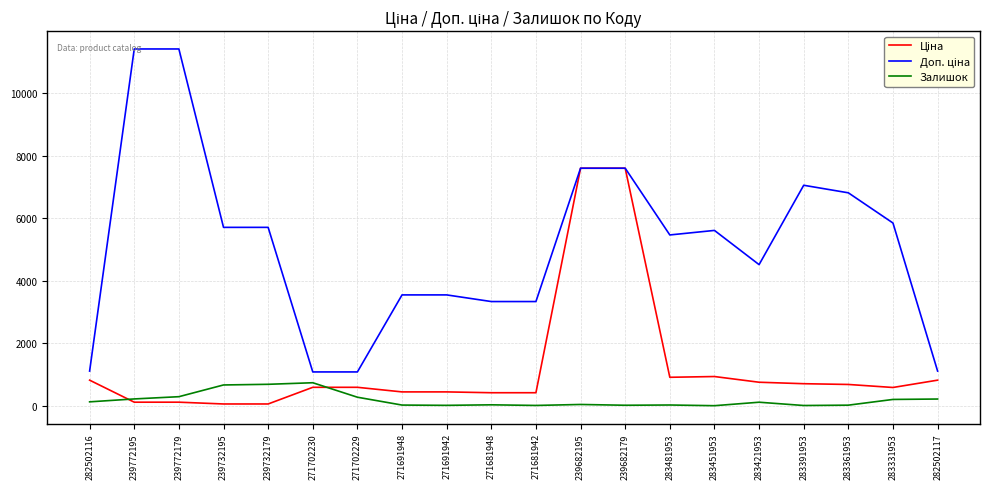

What is the maximum value for Залишок?

736.0